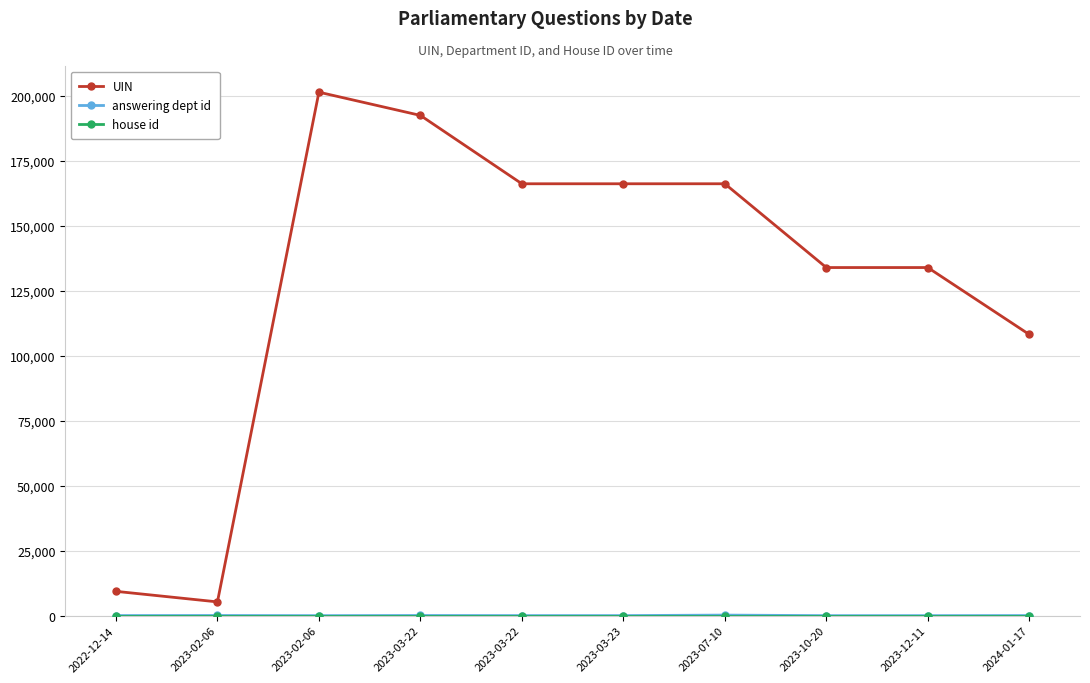

The answering dept id series shows 29 at 2024-01-17. True or false?

True